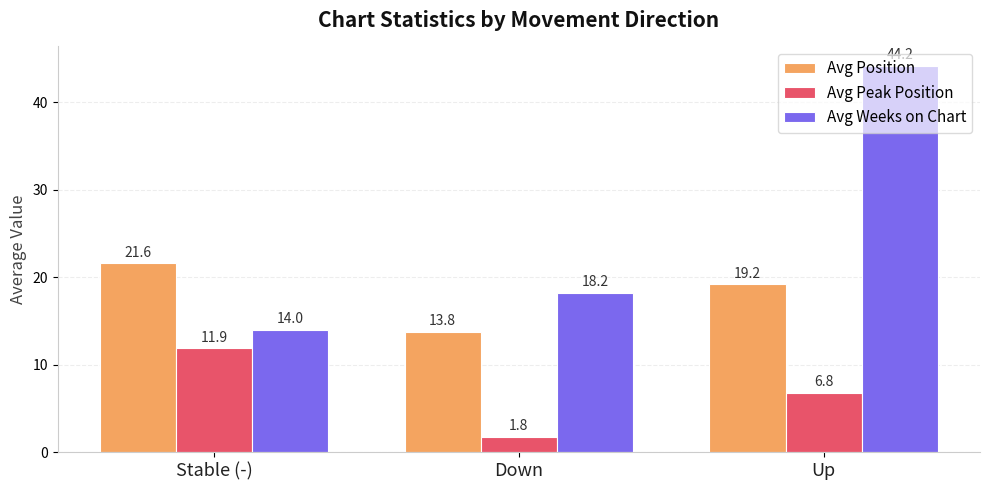

Rank the series by their average value, from highest to lowest.

Avg Weeks on Chart, Avg Position, Avg Peak Position